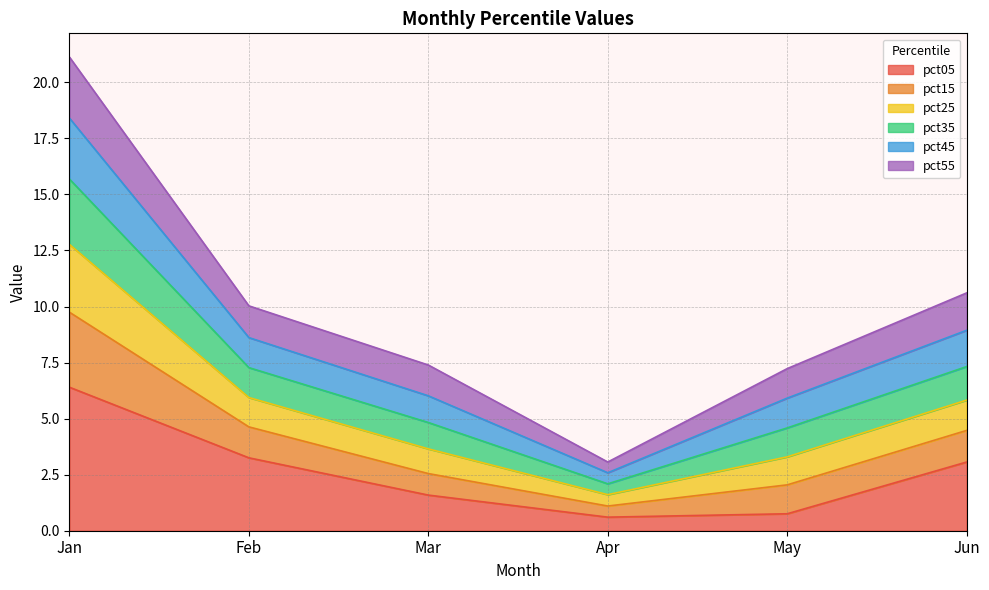

What is the maximum value for pct05?

6.4